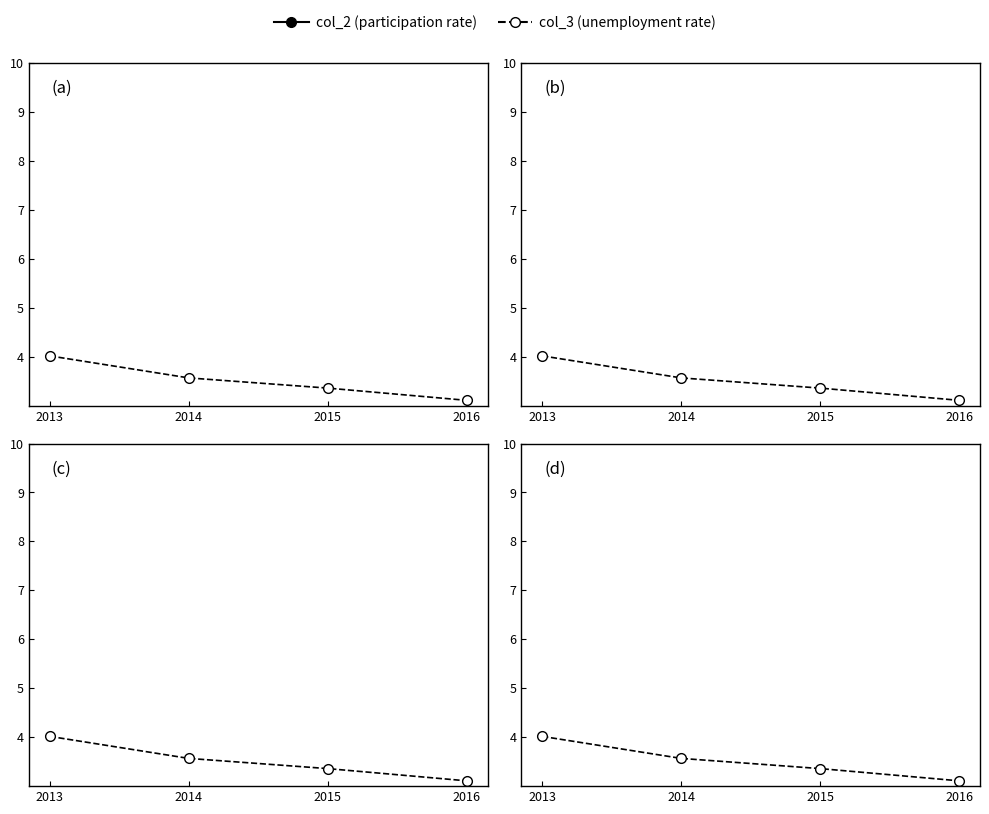

What is the spread (max minus min) of values at 2013?

55.3